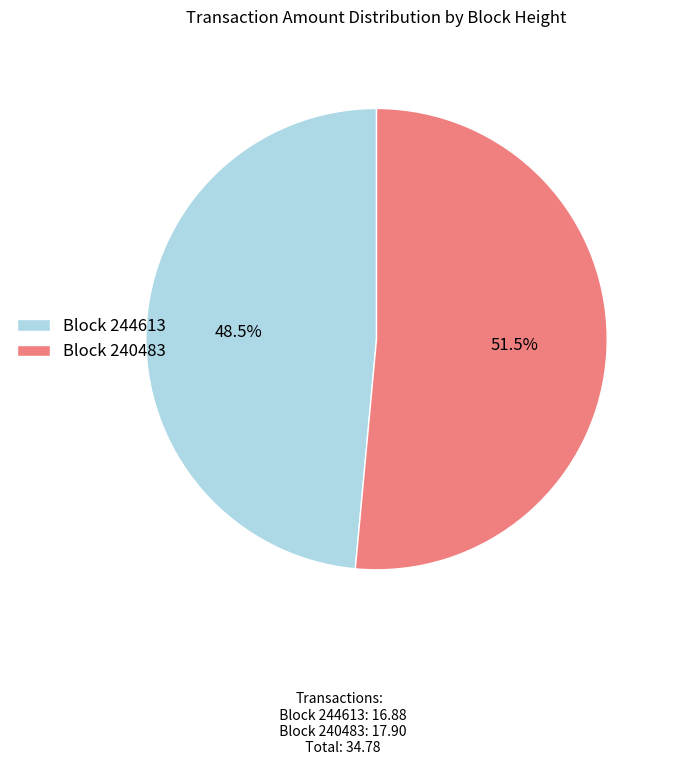

What is the largest slice in the pie chart?

Block 240483